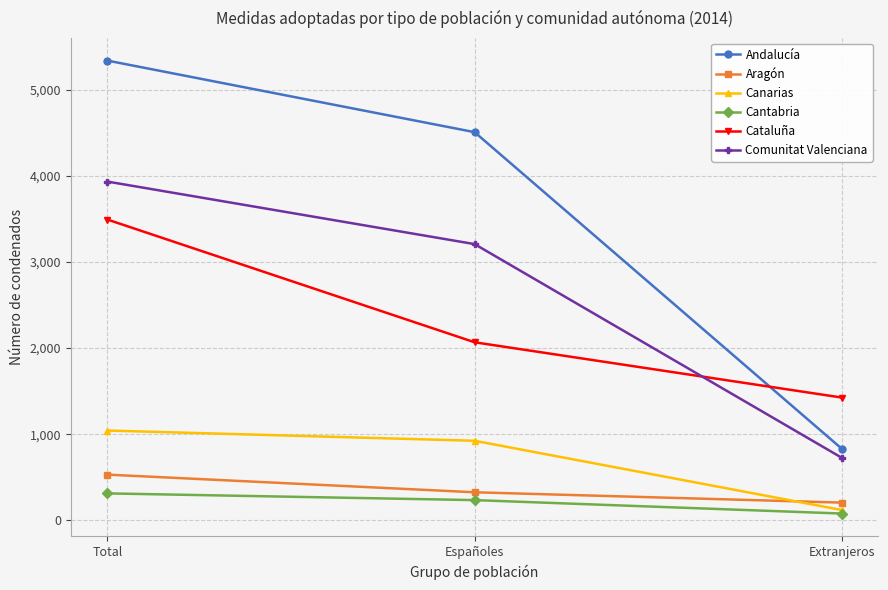

What position from the right is Total?

3